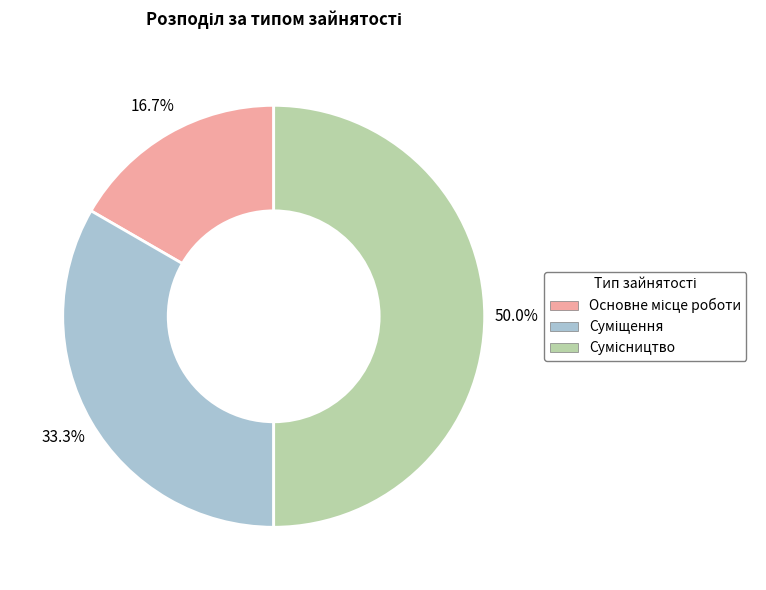

Count the number of slices in the pie.

3